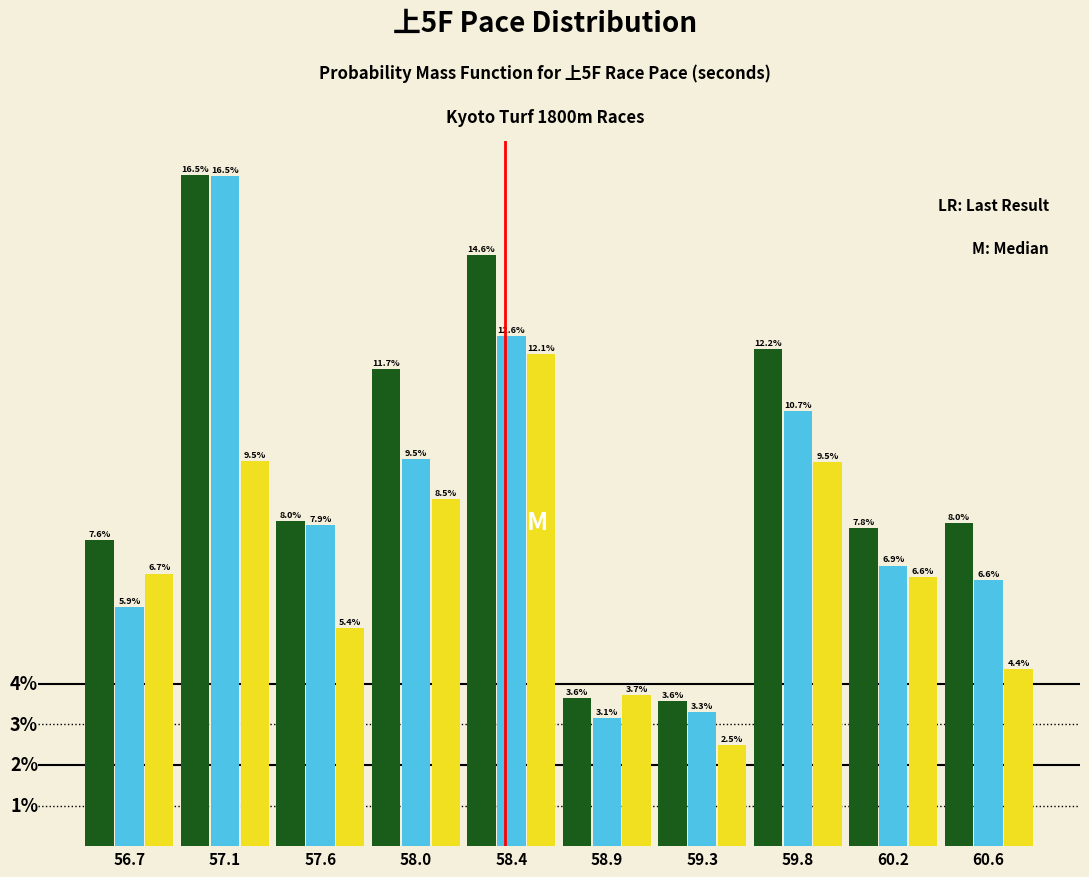

Are the bars grouped side by side (vs. stacked)?

Yes